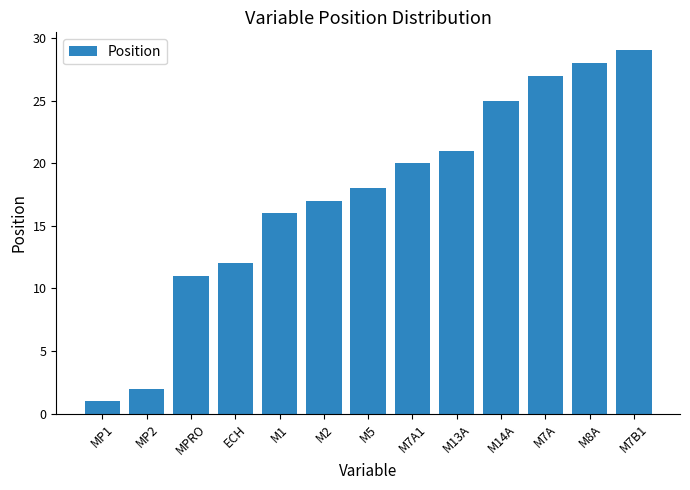

What is the label of the 7th bar from the left?

M5